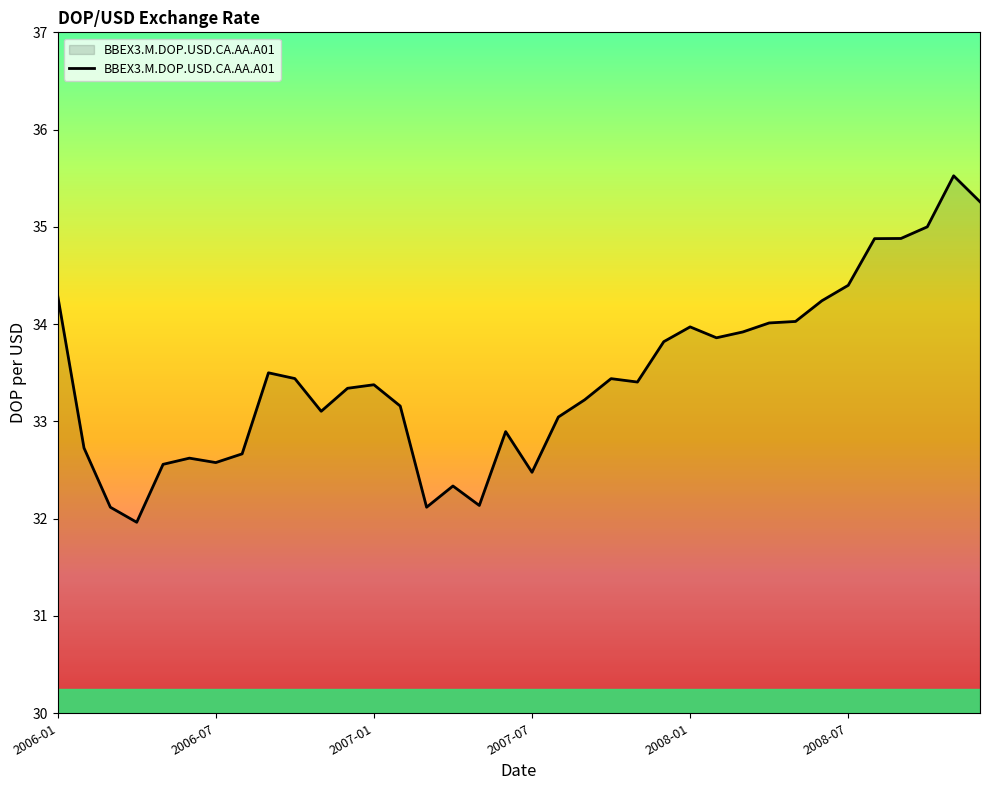

Reading right to left, list all the values displayed in this chart.

35.3	35.5	35.0	34.9	34.9	34.4	34.2	34.0	34.0	33.9	33.9	34.0	33.8	33.4	33.4	33.2	33.0	32.5	32.9	32.1	32.3	32.1	33.2	33.4	33.3	33.1	33.4	33.5	32.7	32.6	32.6	32.6	32.0	32.1	32.7	34.3